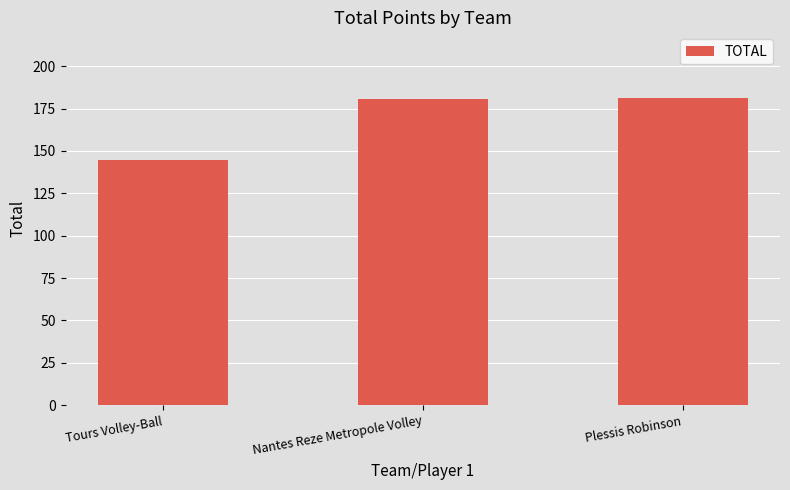

What is the smallest value displayed?

144.5